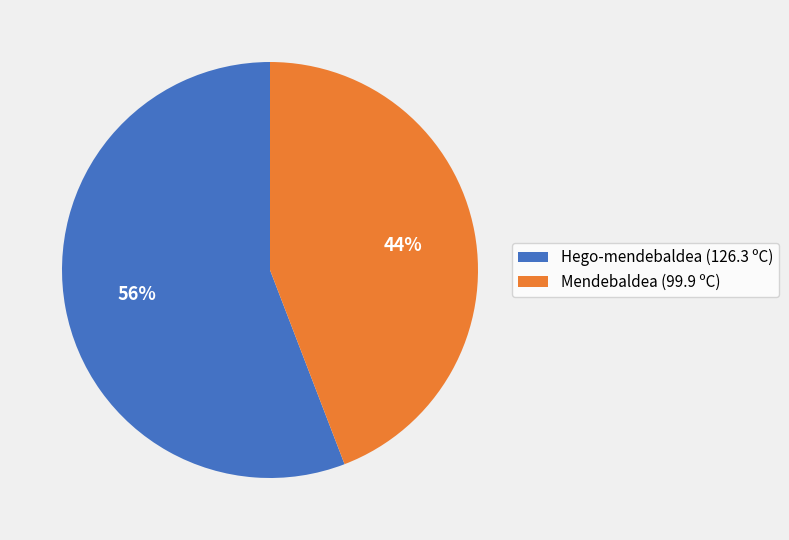

To the nearest percent, what percentage of the pie is Mendebaldea (99.9 ºC)?

44%